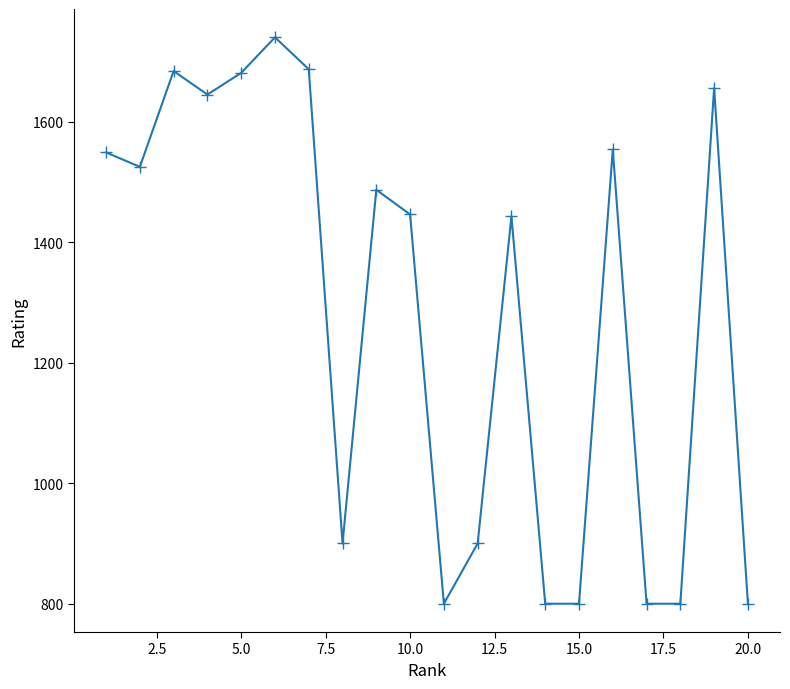

What is the sum of all values?

25697